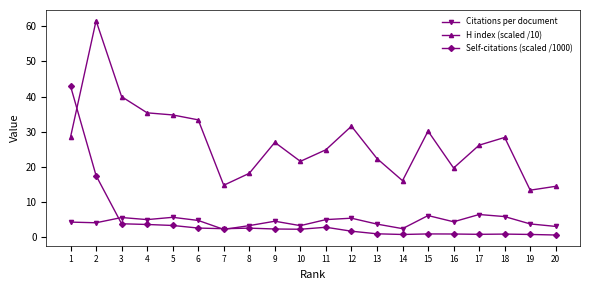

What is the total value across all series at 10?

27.2